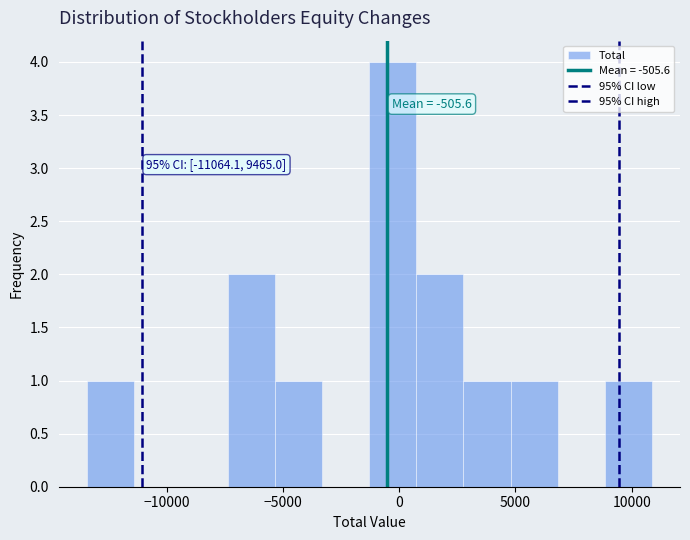

Which range on the x-axis has the tallest bar?

-1500 to 500